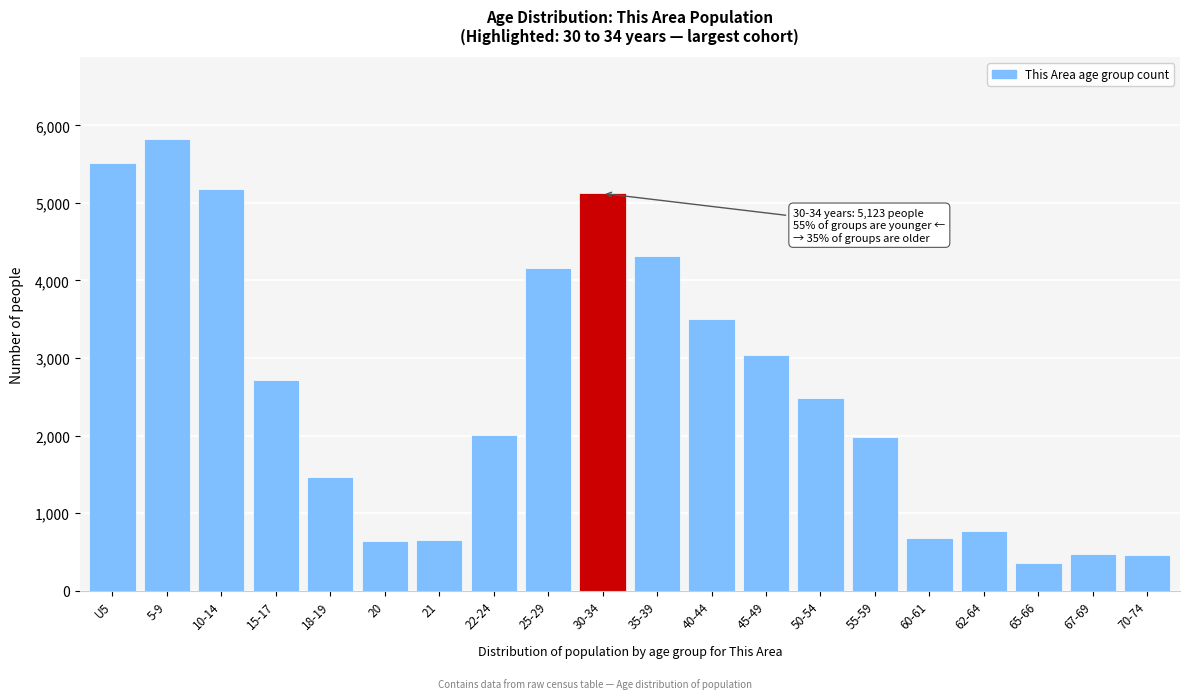

Which has a higher value, 62-64 or 55-59?

55-59